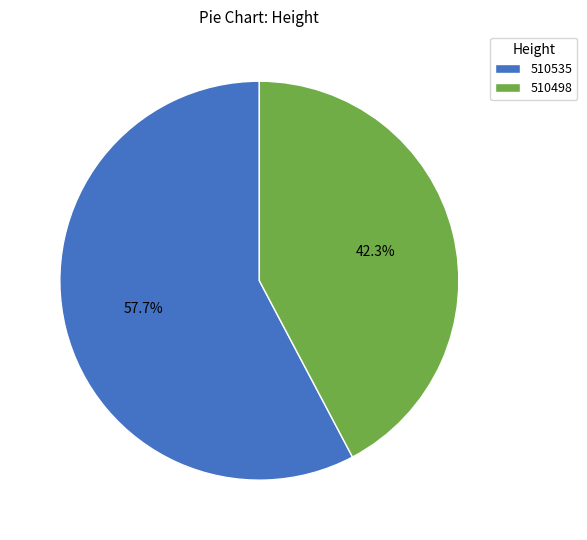

What portion of the pie excludes 510498?

57.7%